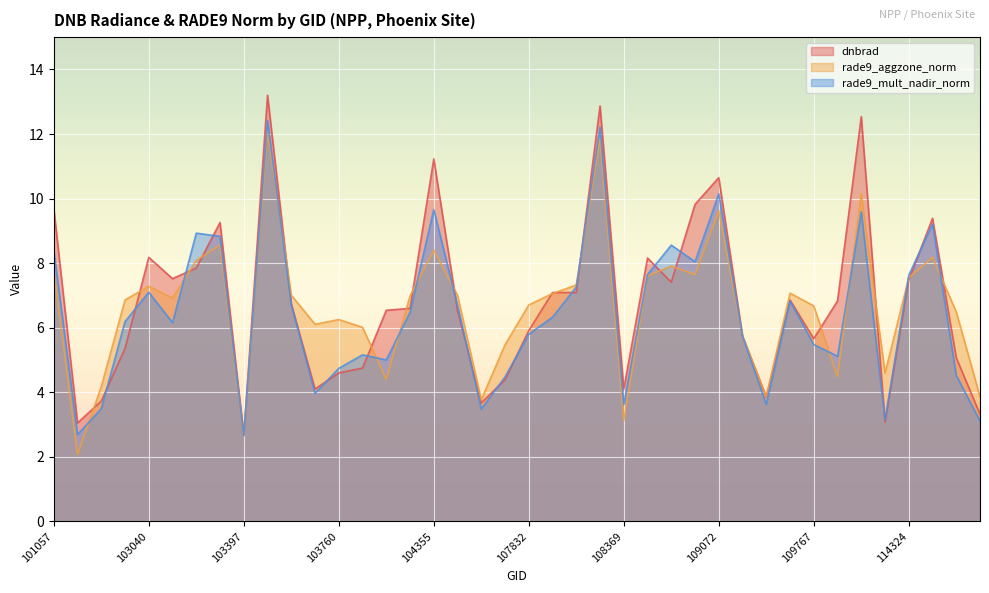

Between which two adjacent categories do rade9_mult_nadir_norm and dnbrad first intersect?

102912 and 103032